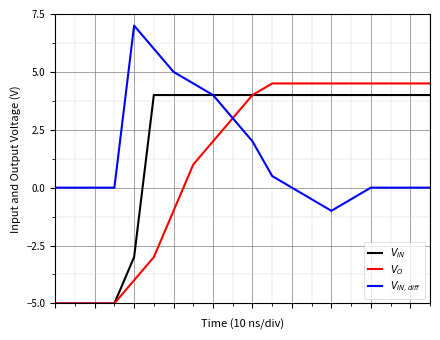

What is the maximum value shown in the chart?

7.0